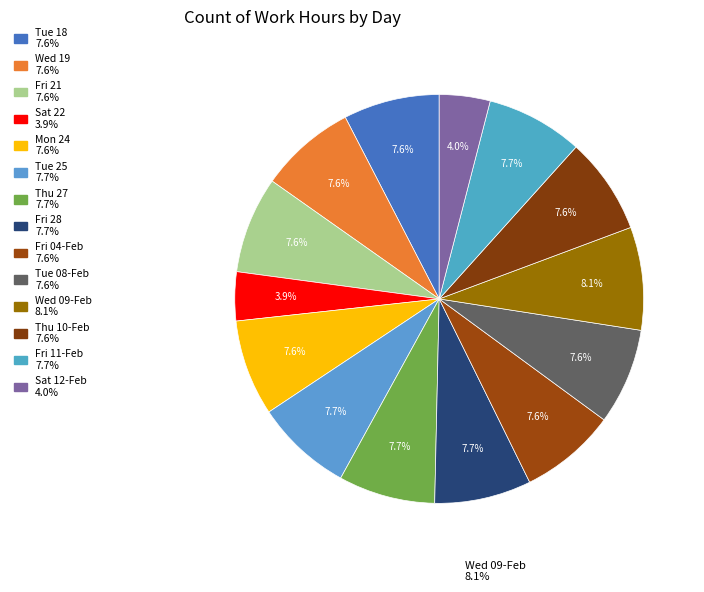

Which slice is the largest?

Wed 09-Feb